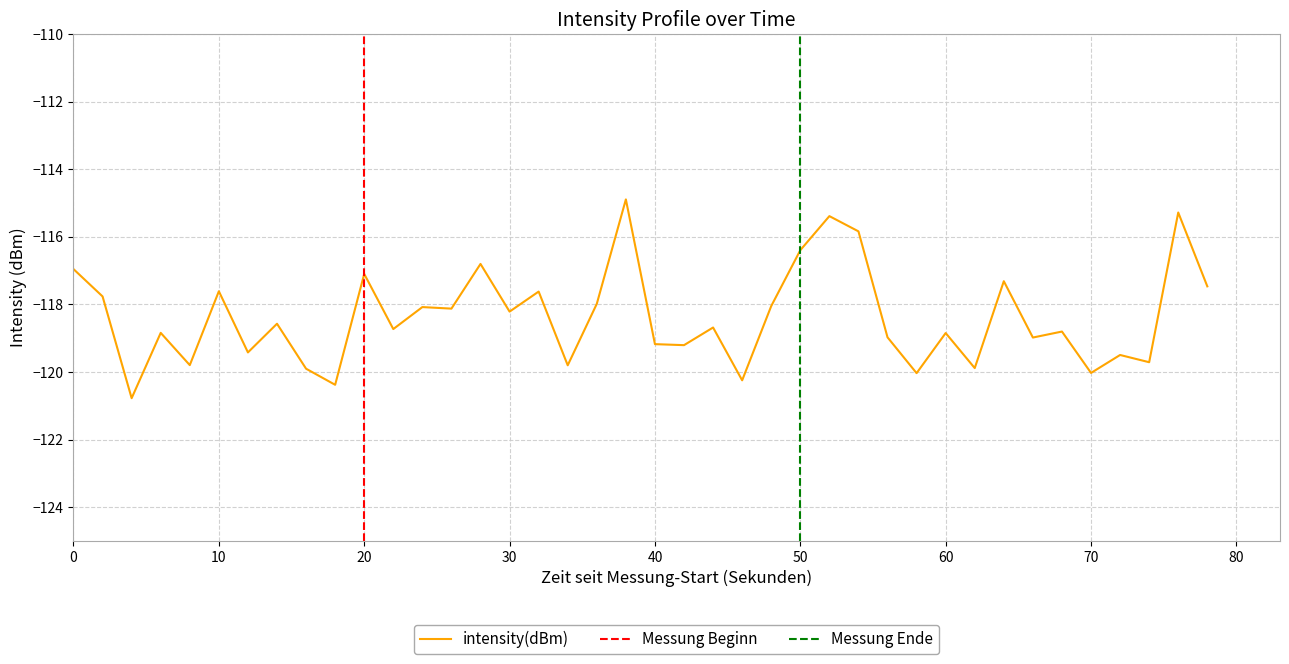

Reading right to left, extract all data points from this chart.

-117.5	-115.3	-119.7	-119.5	-120.0	-118.8	-119.0	-117.3	-119.9	-118.8	-120.0	-119.0	-115.8	-115.4	-116.4	-118.0	-120.2	-118.7	-119.2	-119.2	-114.9	-118.0	-119.8	-117.6	-118.2	-116.8	-118.1	-118.1	-118.7	-117.1	-120.4	-119.9	-118.6	-119.4	-117.6	-119.8	-118.8	-120.8	-117.8	-117.0